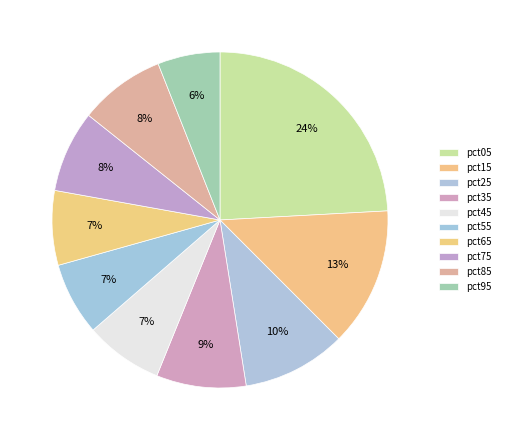

Is it true that pct35 is 22% of the pie?

False